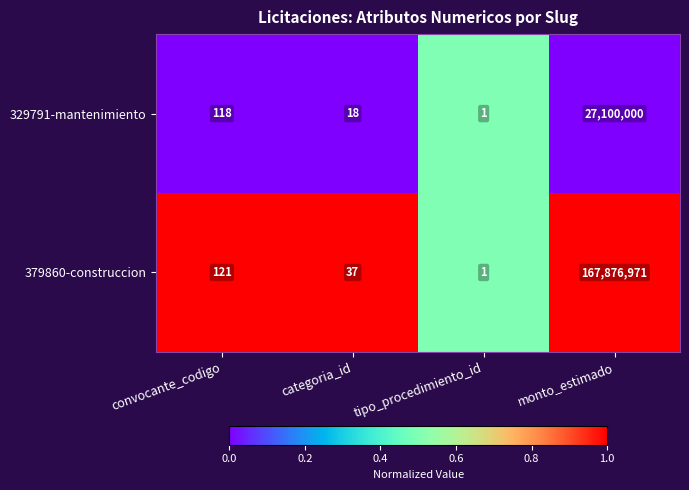

At which category is the sum across all series the highest?

monto_estimado